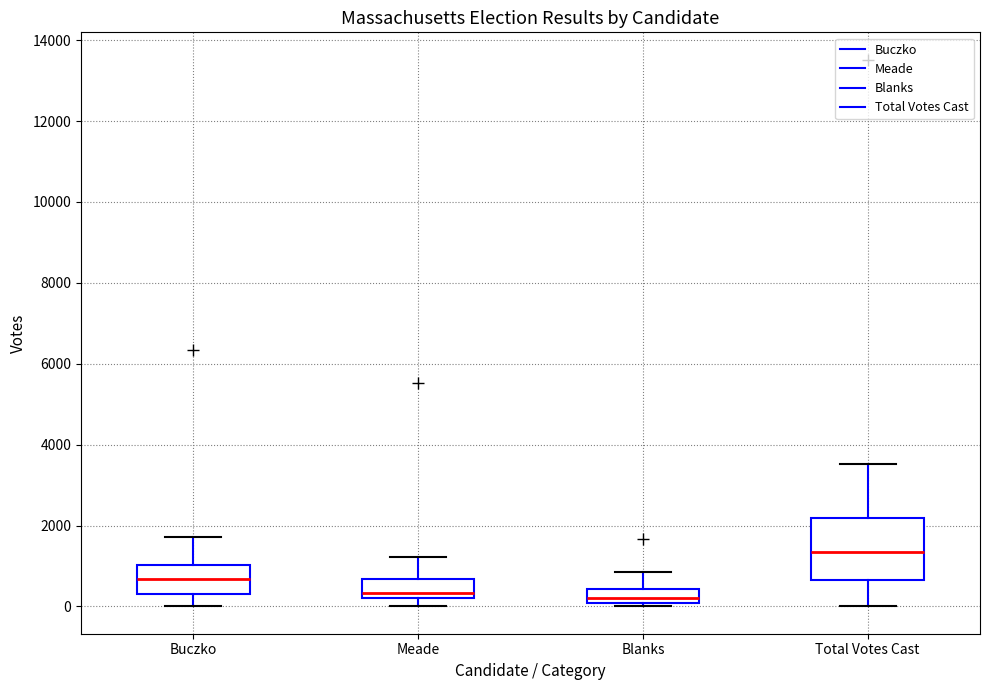

Where does the upper whisker of the box for Blanks end on the y-axis? The values are not printed on the chart, so give them approximately, as read against the axis.

800